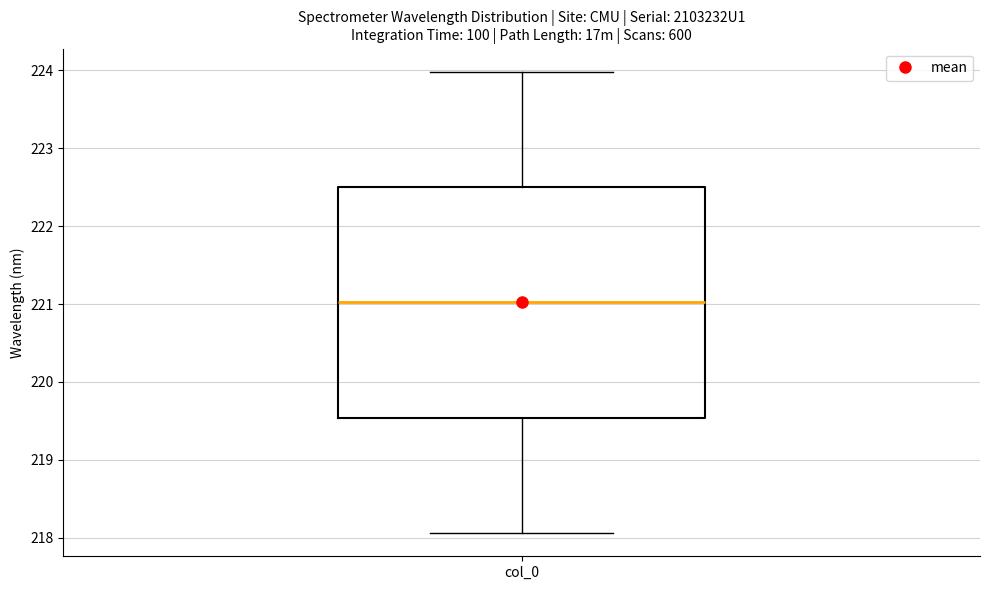

Read this box plot against the y-axis: the position of the median line, the range covered by the box, and the ends of both whiskers. The values are not printed on the chart, so give them approximately, as read against the axis.

median 221.0, box 219.5 to 222.5, whiskers 218.1 to 224.0